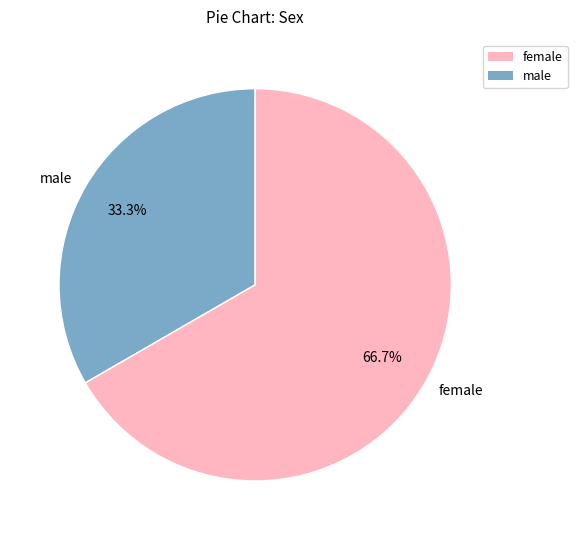

Rank the categories by value from highest to lowest.

female, male